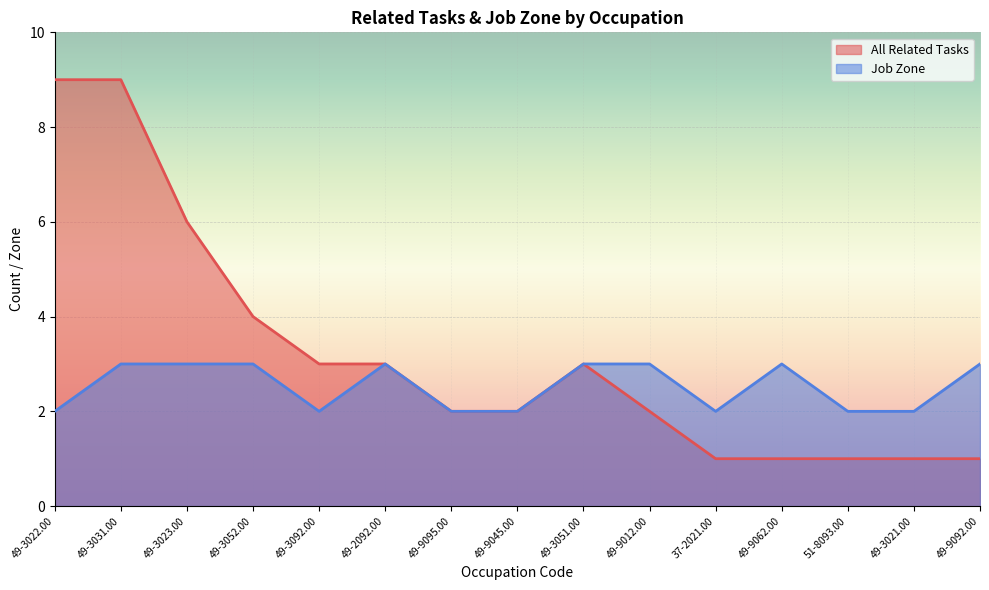

Which series has the largest range (max minus min)?

All Related Tasks